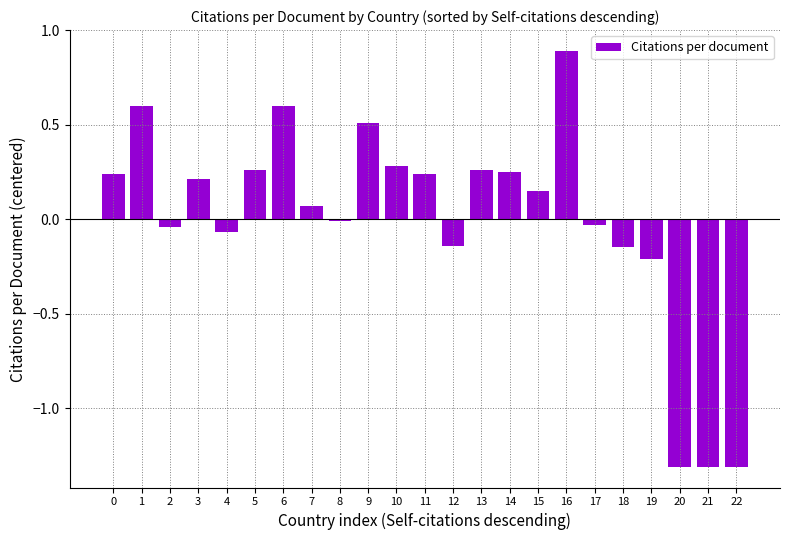

Are the bars grouped side by side (vs. stacked)?

No